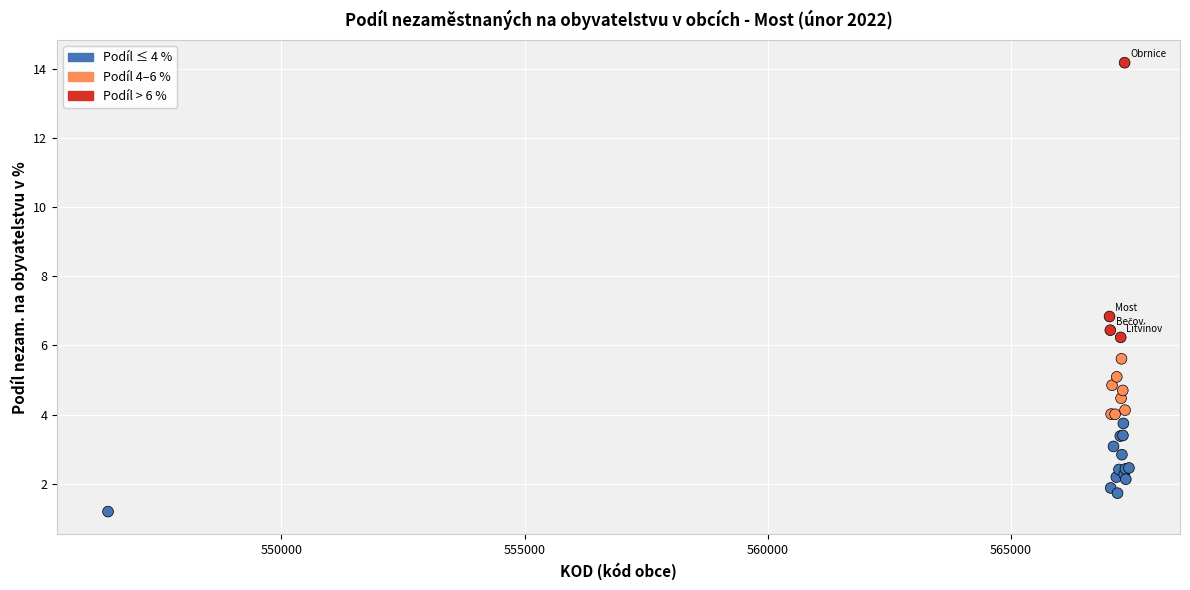

What Y value in the scatter plot is closest to 7?

6.8